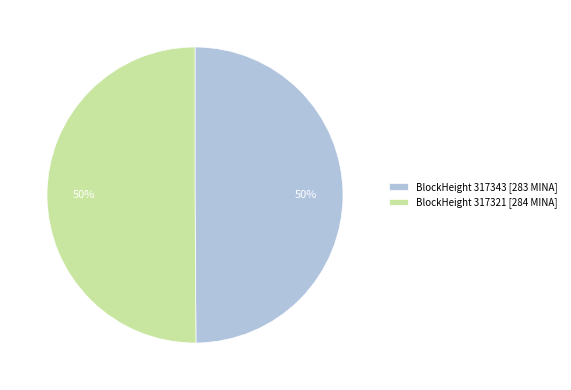

To the nearest percent, what portion does BlockHeight 317321 [284 MINA] represent?

50%